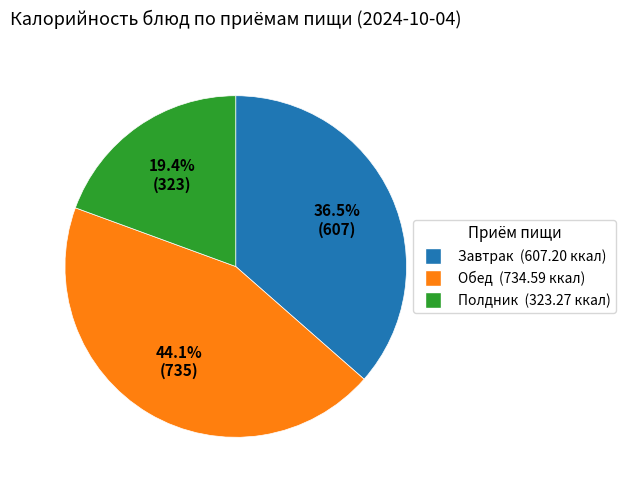

Is there a majority slice in this chart?

No